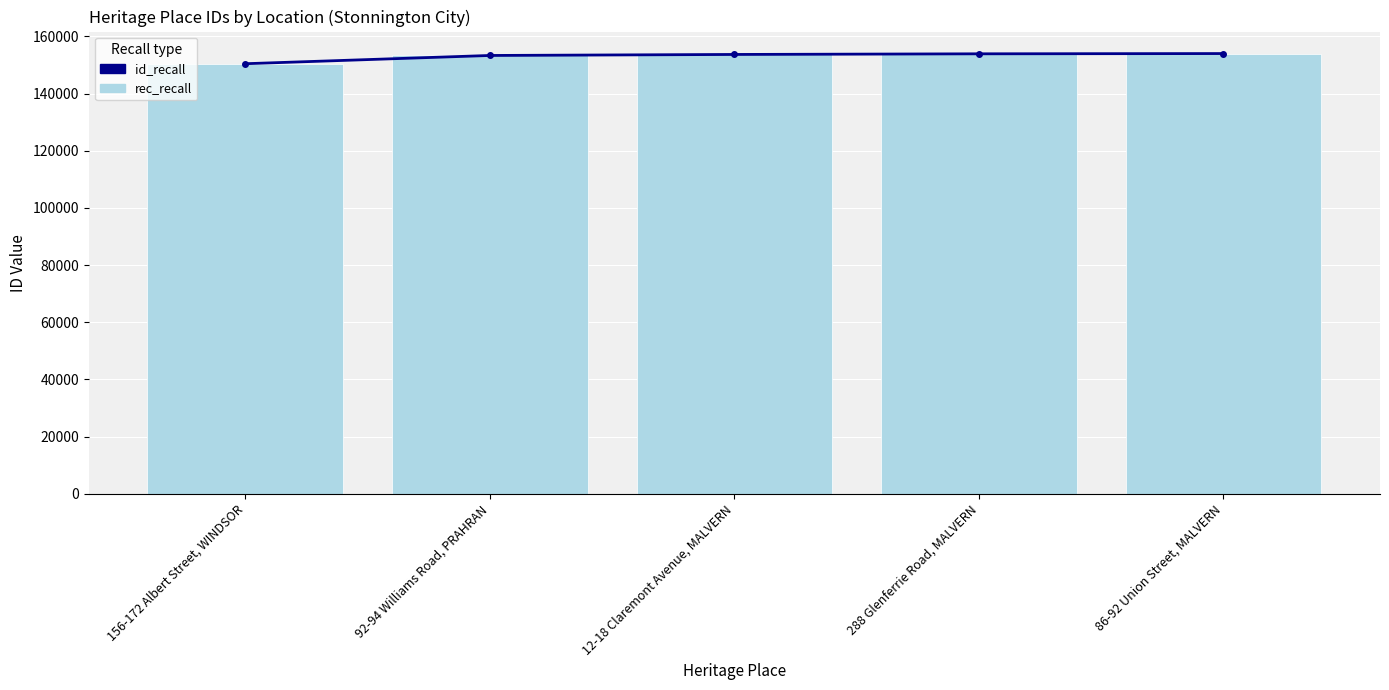

At how many categories does at least one series exceed 150829?

4